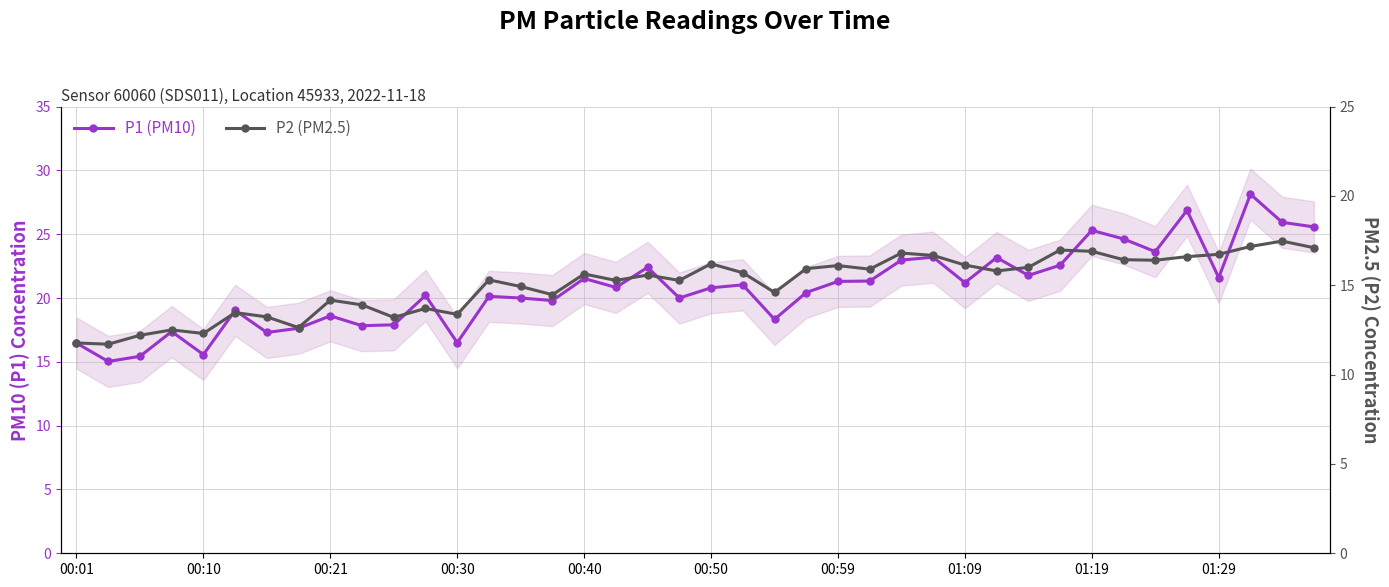

What is the average value of the P2 (PM2.5) series?

15.1